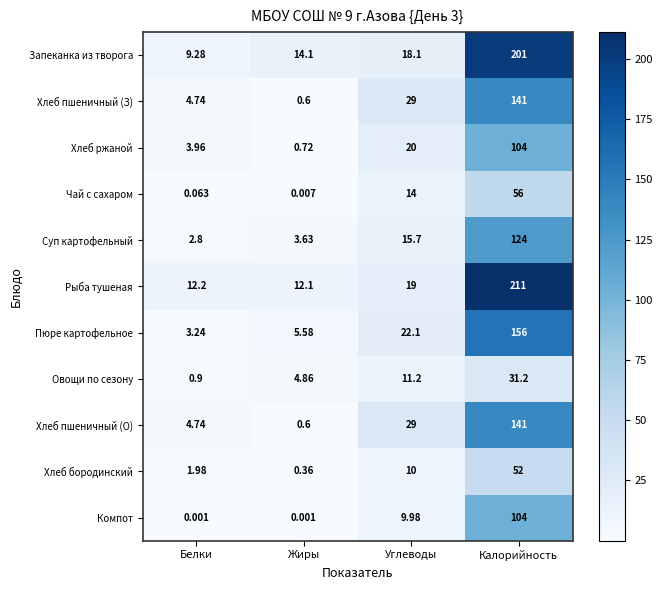

Rank the categories by Овощи по сезону value from lowest to highest.

Белки, Жиры, Углеводы, Калорийность